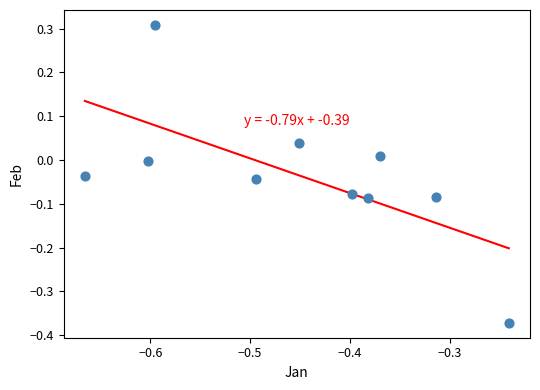

What is the range of X values (max minus min)?

0.4